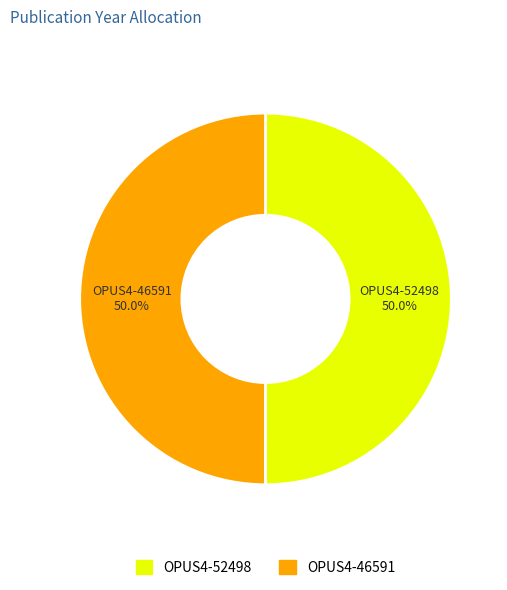

Do OPUS4-52498 and OPUS4-46591 together represent more than half of the pie?

Yes